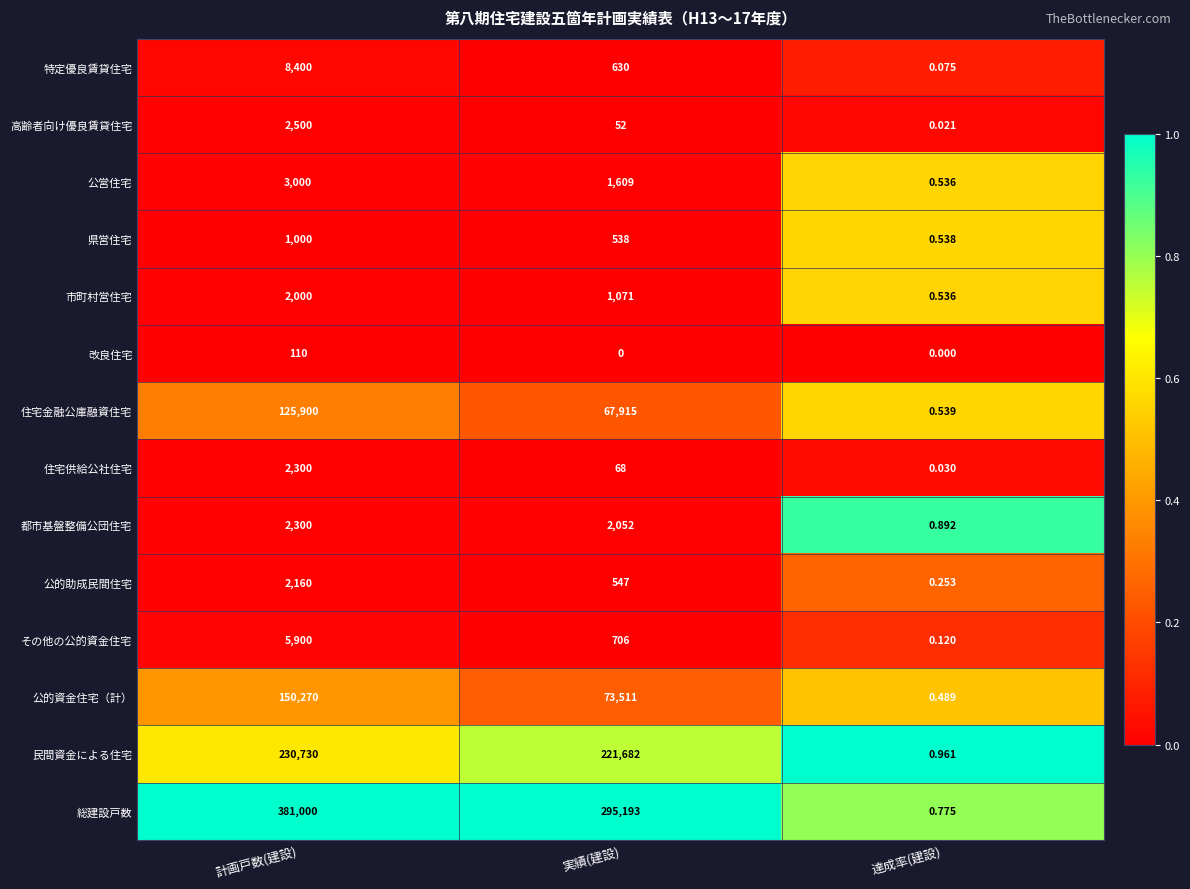

Between 実績(建設) and 達成率(建設), which series saw the biggest shift?

総建設戸数